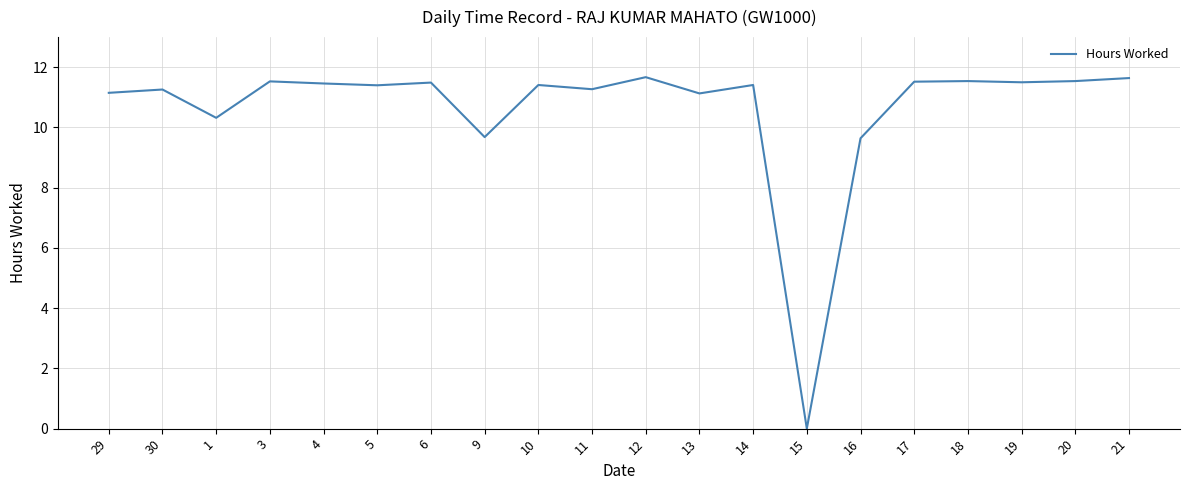

At which category does the data reach its first local peak?

30